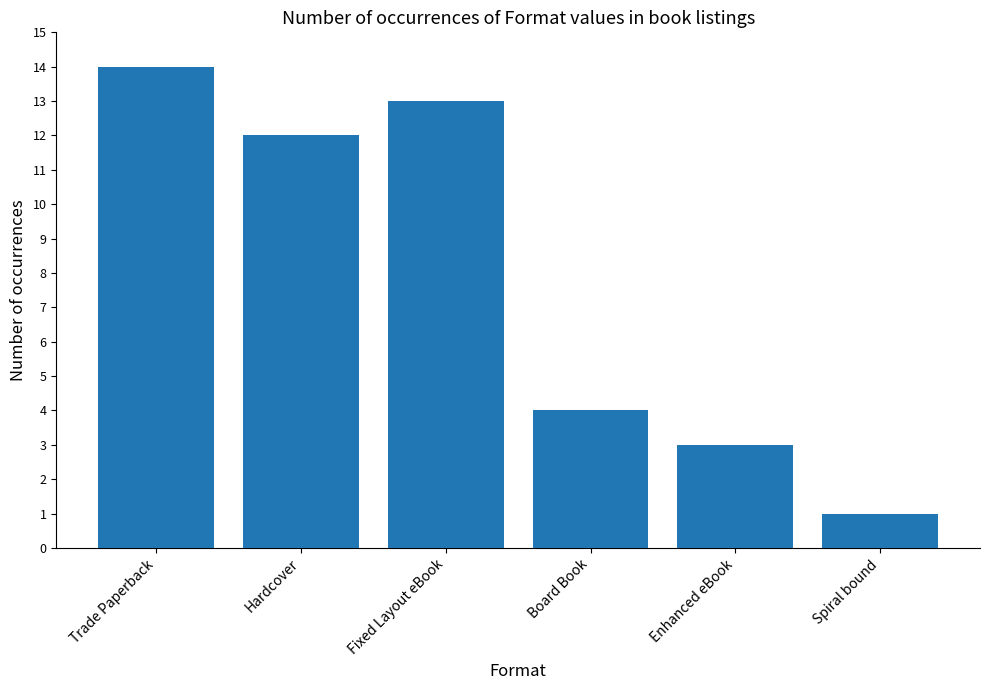

True or false: the data shows 13 at Fixed Layout eBook.

True